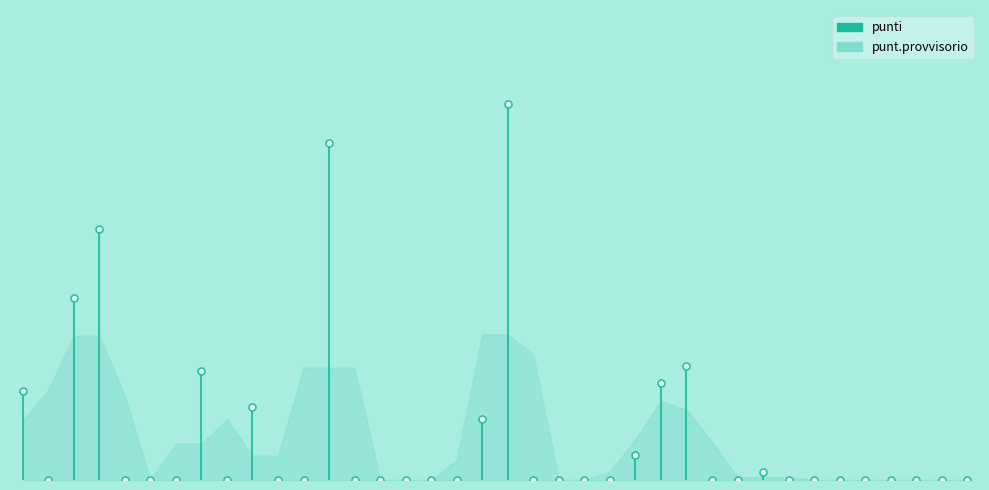

True or false: punt_provvisorio and punti cross at least once.

False